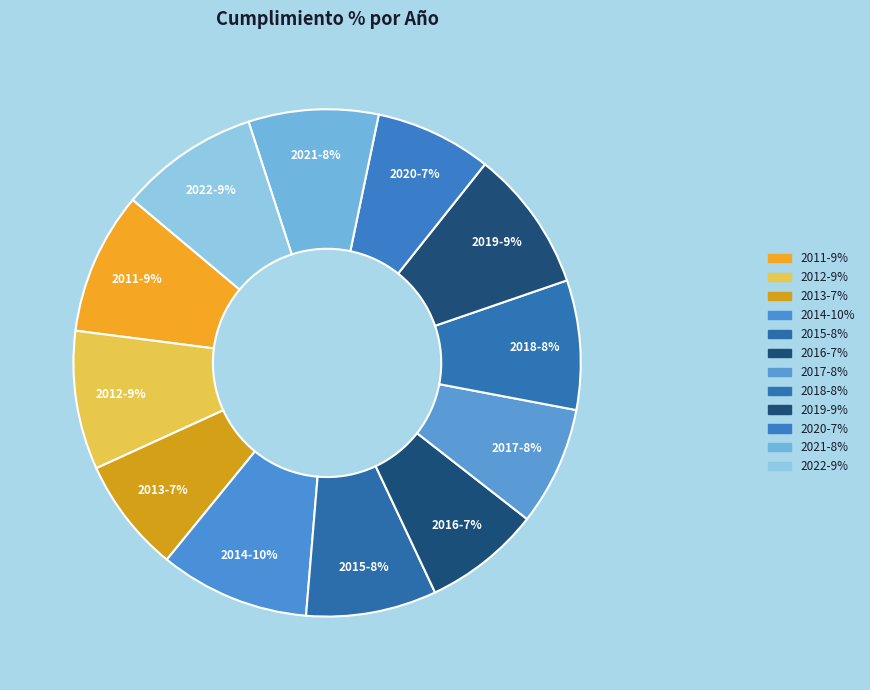

To the nearest percent, what portion does 2017 represent?

8%